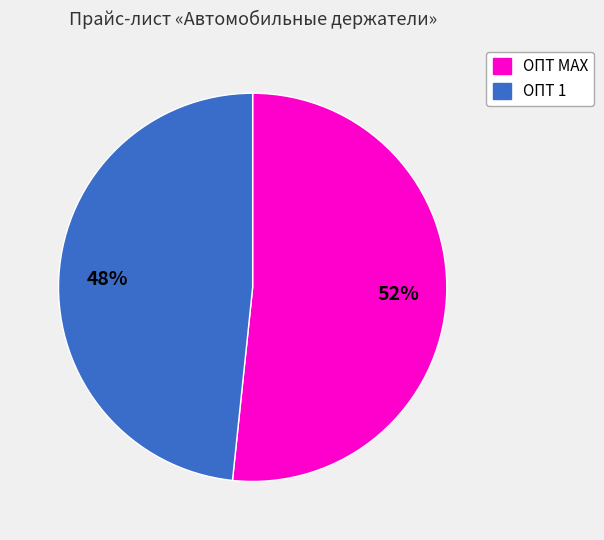

Does any single category account for the majority?

Yes